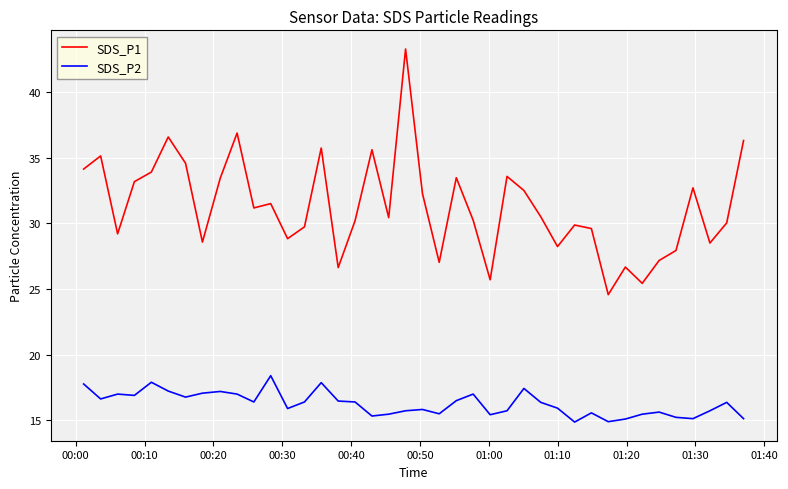

What is the difference between the maximum and minimum values in the SDS_P1 series?

18.7